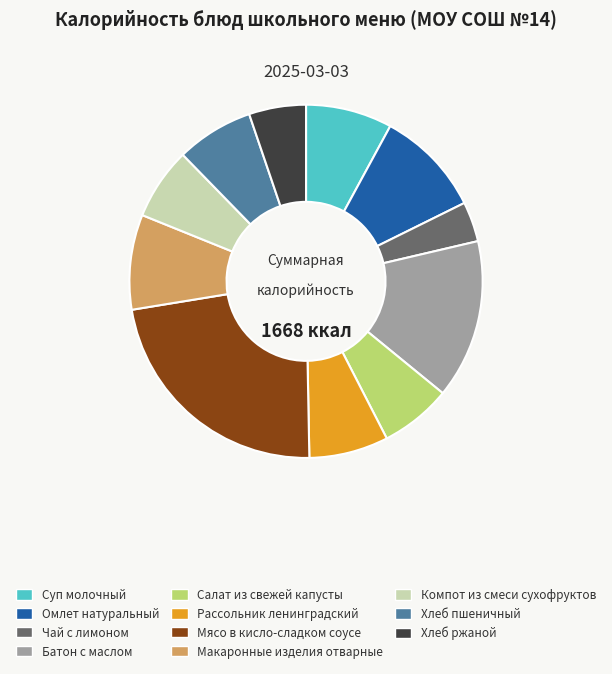

Count the number of slices in the pie.

11